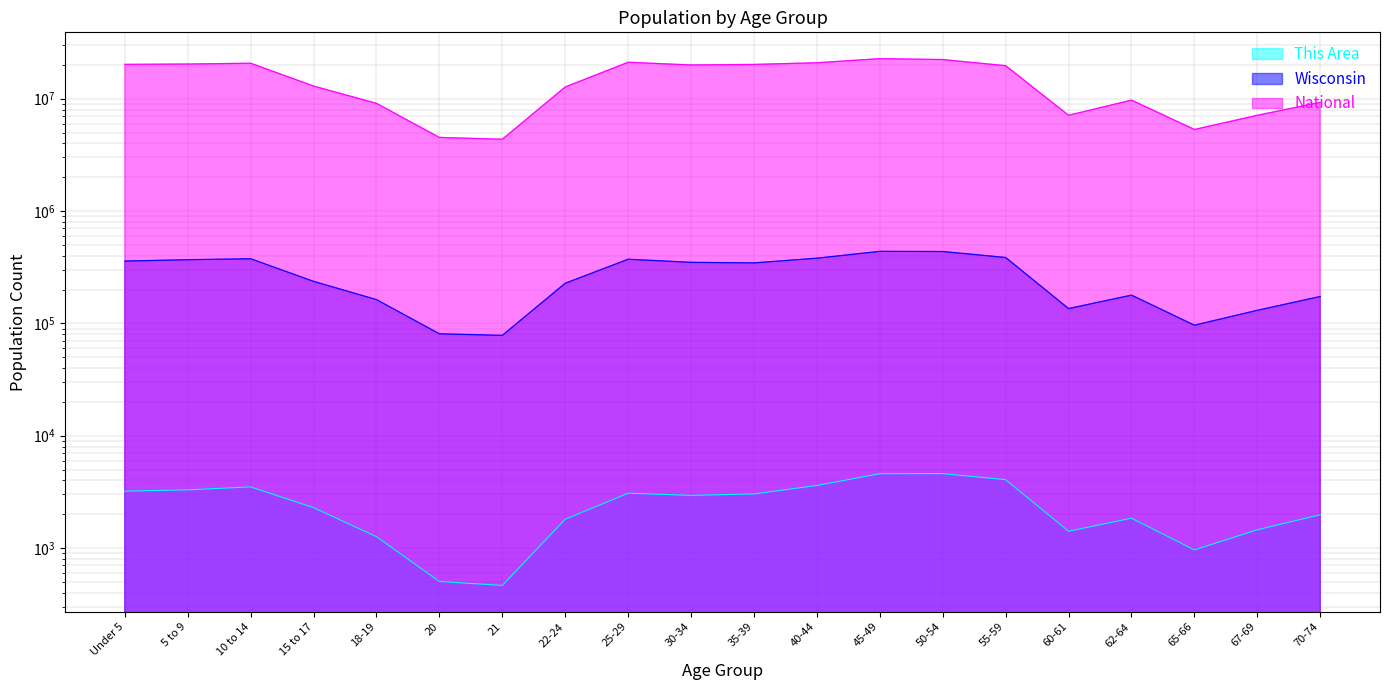

True or false: Wisconsin and National intersect in this chart.

False